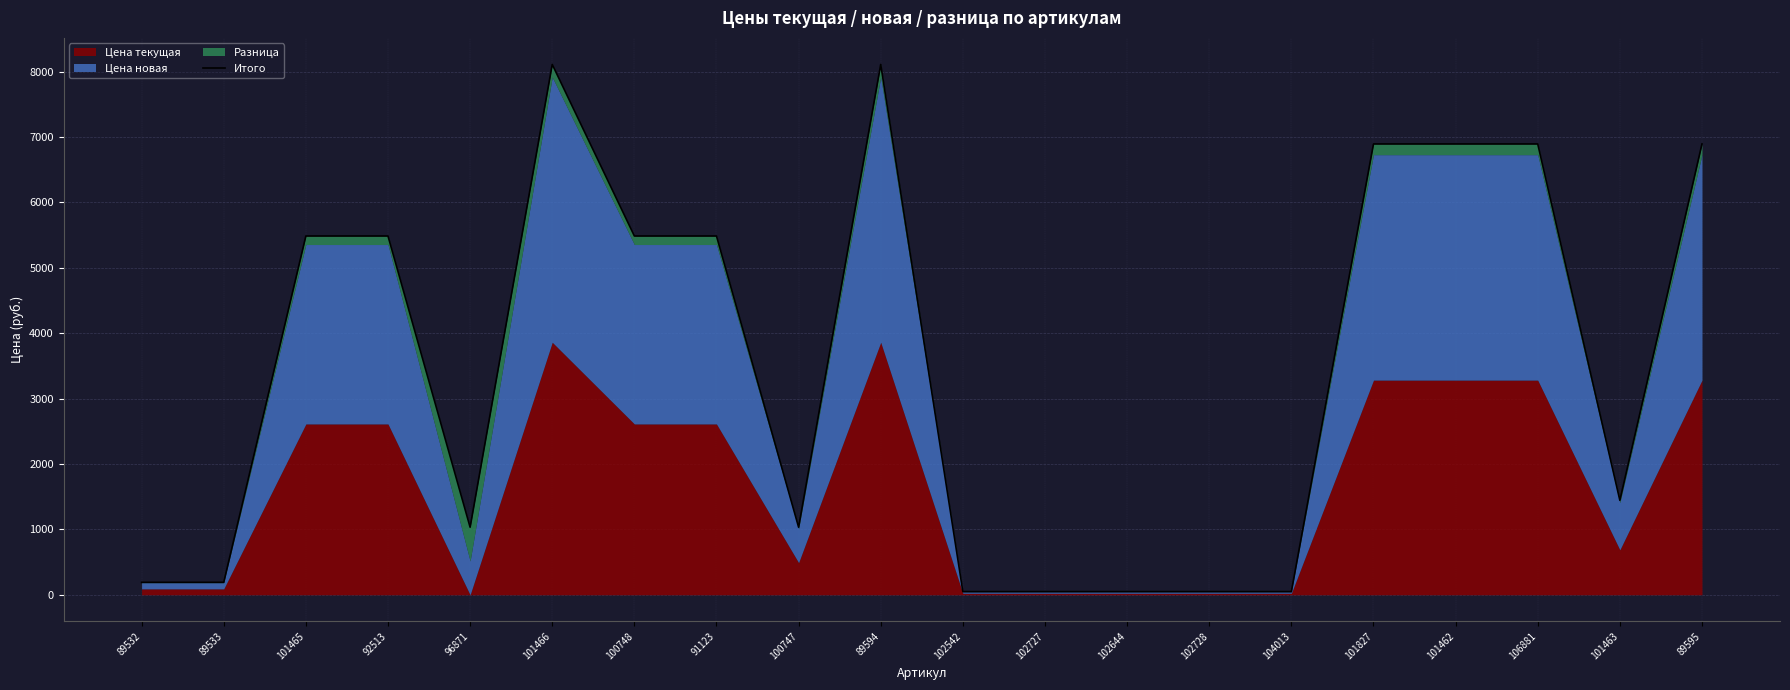

What is the approximate value at 89532?

190.6